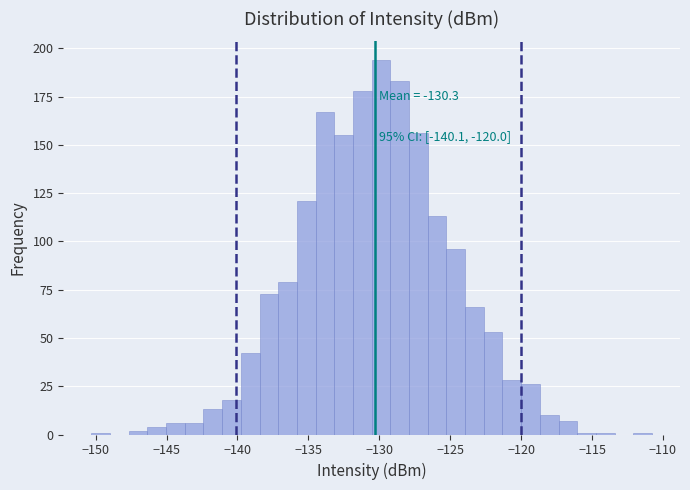

Read against the x-axis, roughly where is the centre of the tallest bar?

-130.0